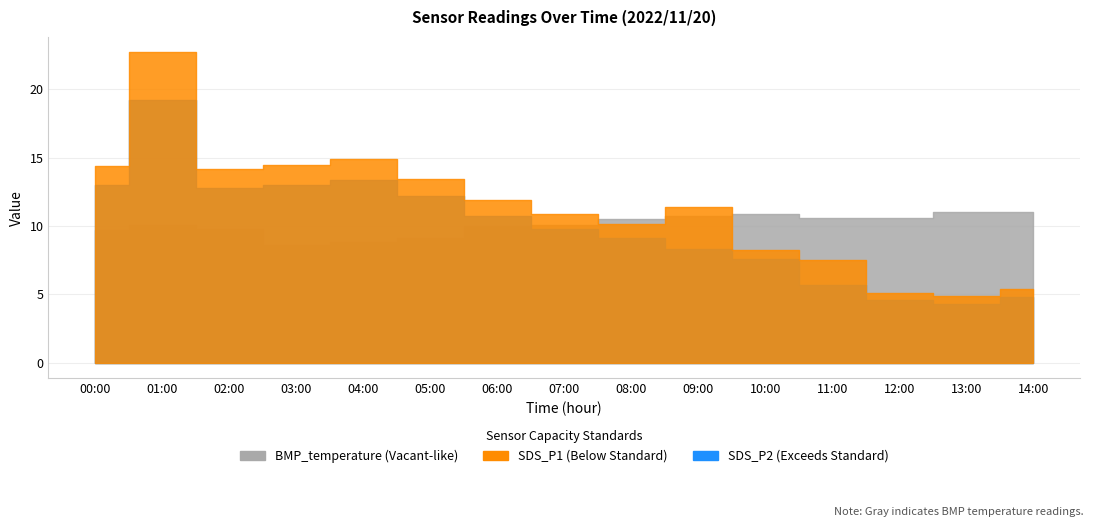

True or false: BMP_temperature has a value of 17.3 at 14:00.

False